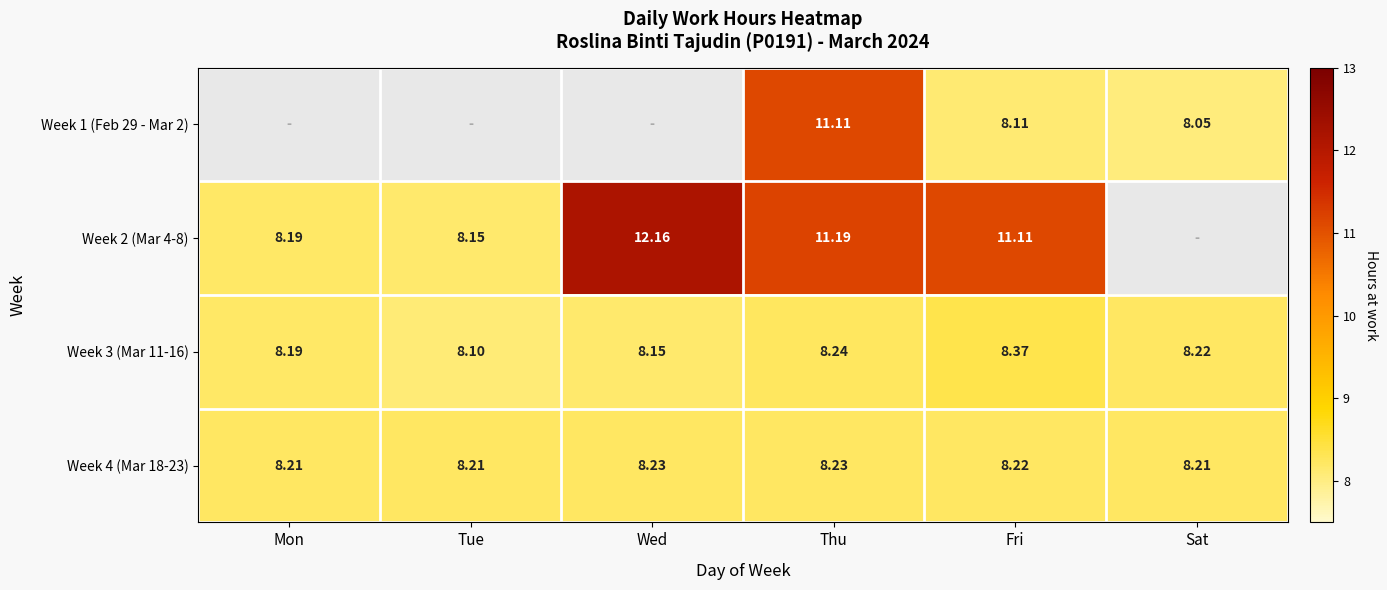

What is the total value across all series at Mon?

24.6